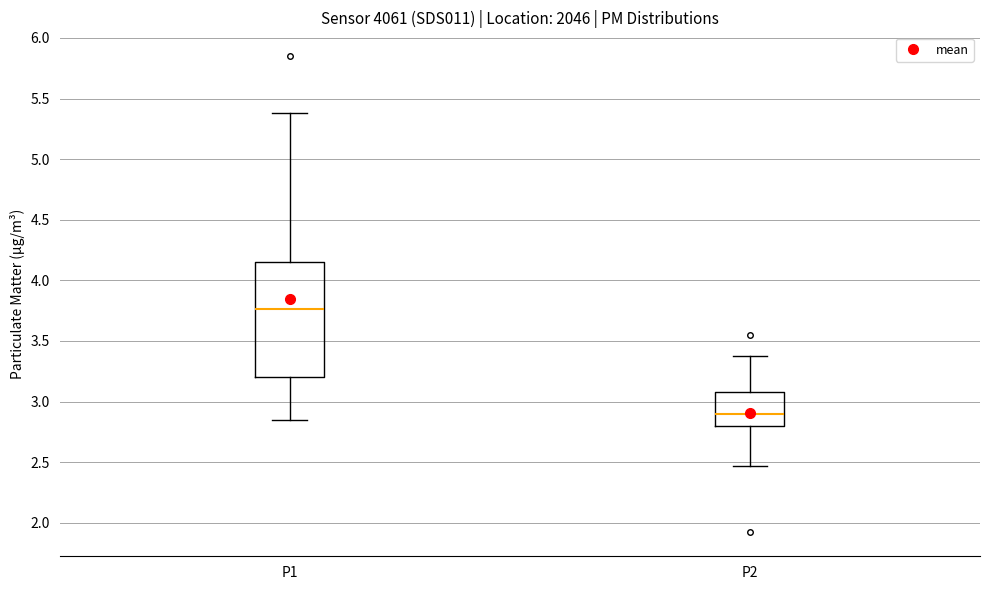

Which box's median line is the lowest?

P2